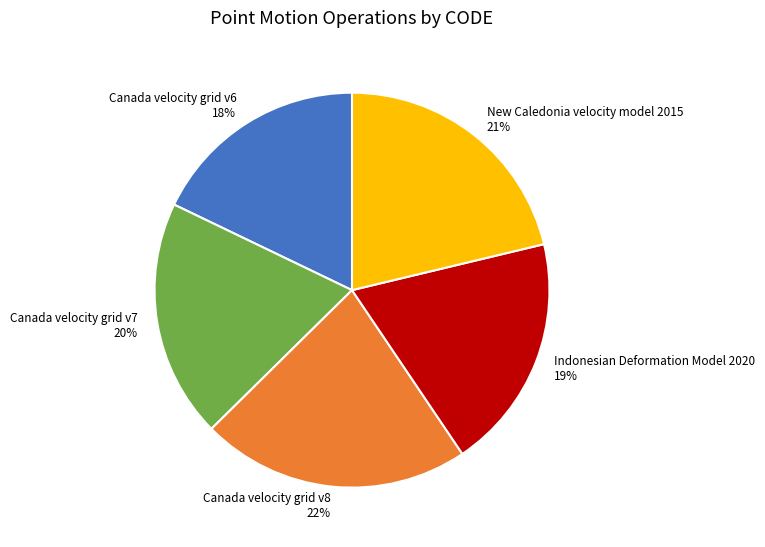

To the nearest percent, what percentage of the pie is Canada velocity grid v6?

18%